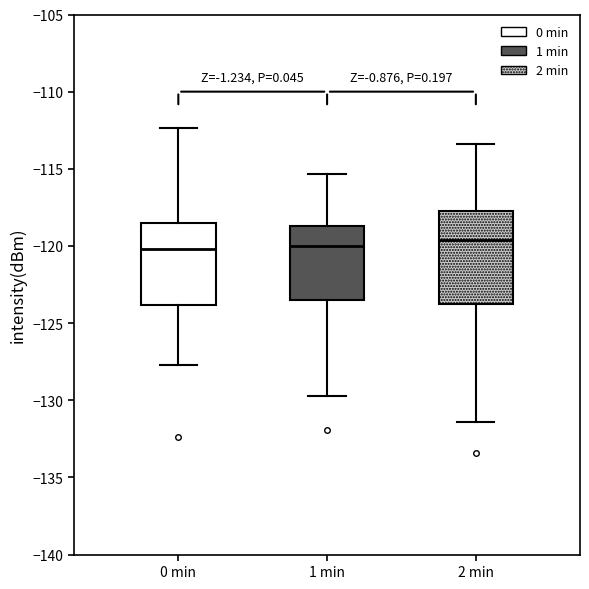

Reading left to right, transcribe this box plot: for each box, give where its median line is, the range the box spans, and where its two whiskers end, as read against the y-axis. The values are not printed on the chart, so give them approximately, as read against the axis.

0 min: median -120.0, box -124.0 to -118.5, whiskers -127.5 to -112.5
1 min: median -120.0, box -123.5 to -118.5, whiskers -129.5 to -115.5
2 min: median -119.5, box -124.0 to -117.5, whiskers -131.5 to -113.5